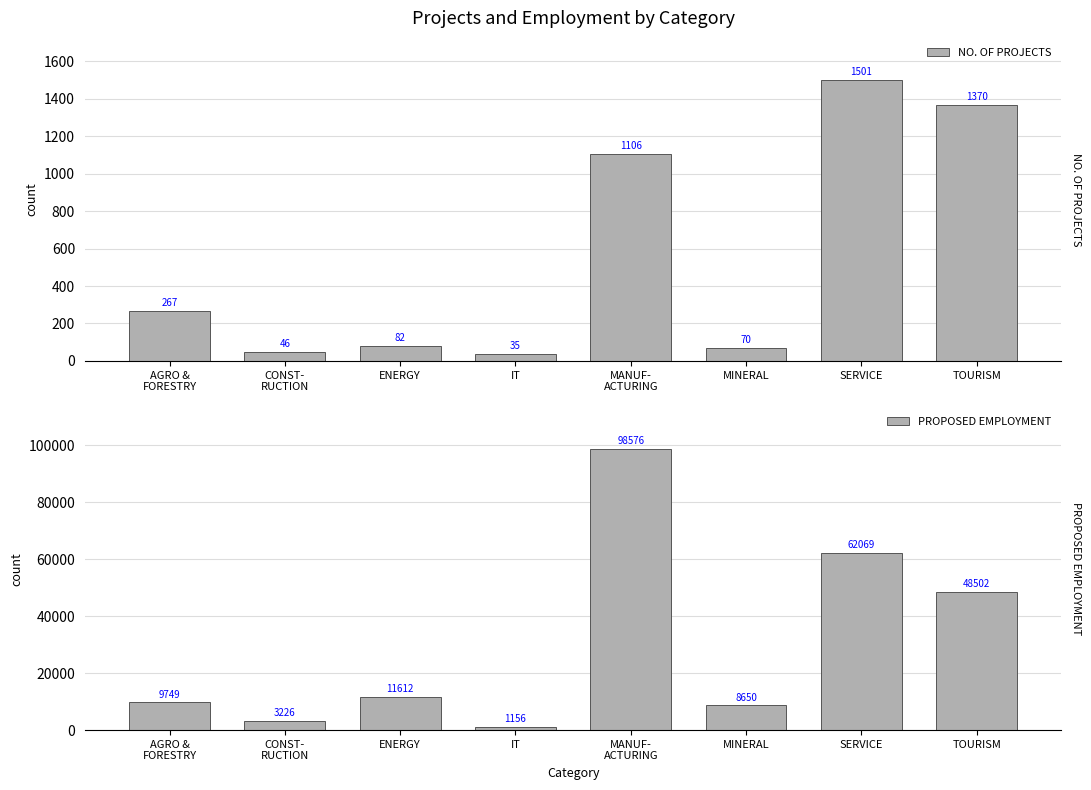

What is the difference between the second highest and minimum values in the PROPOSED EMPLOYMENT series?

60913